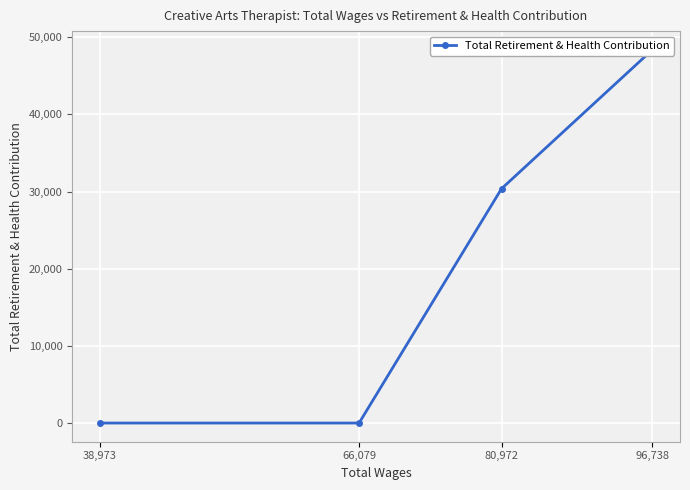

True or false: there are more than 2 points higher than both neighbors.

False